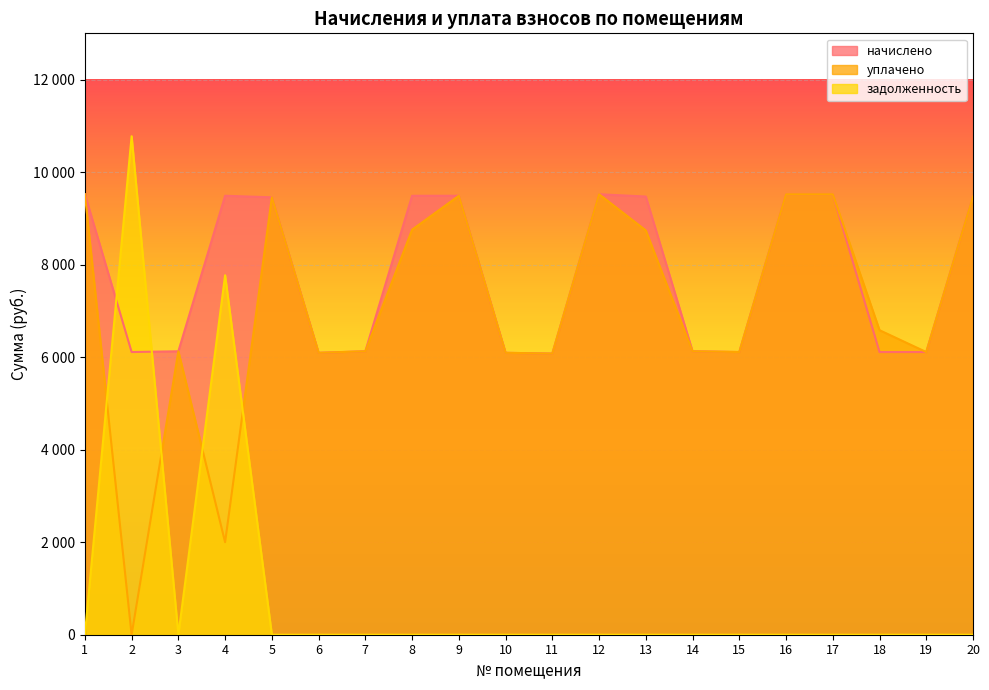

Where is начислено nearest to the value 7799?

5